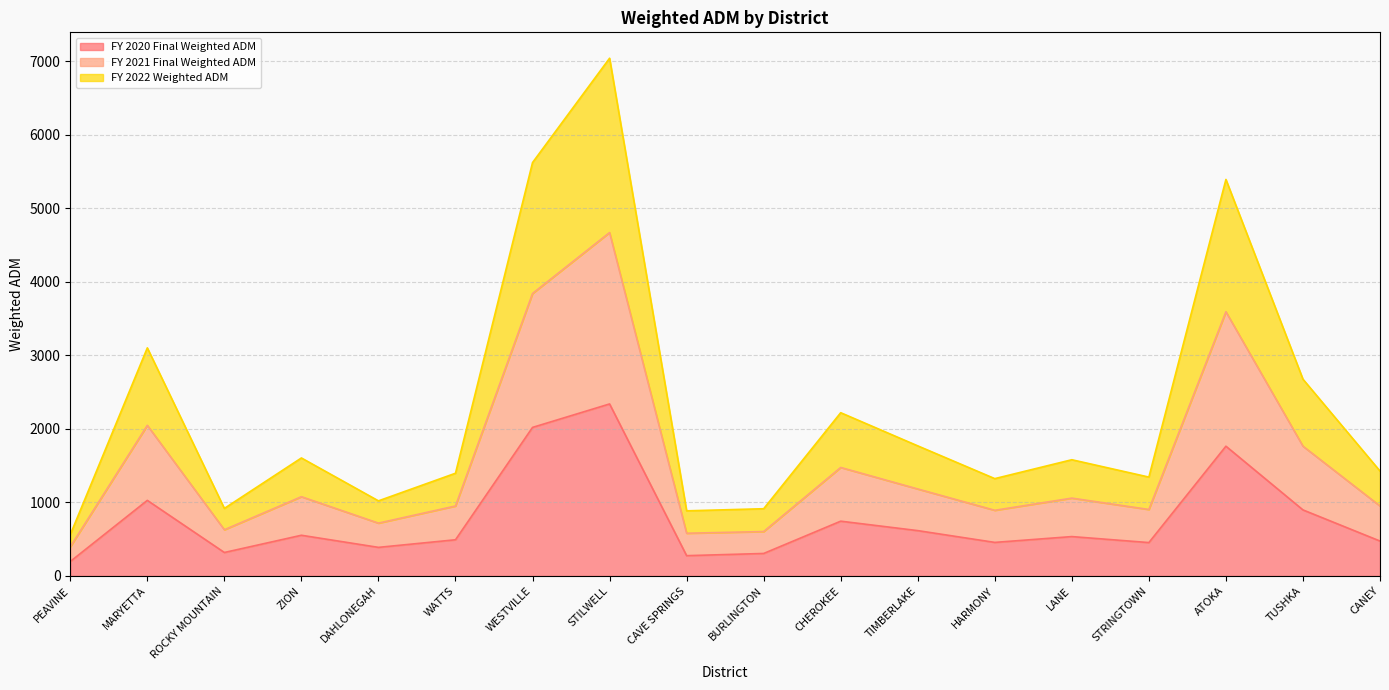

What is the total value across all series at STILWELL?

7039.1